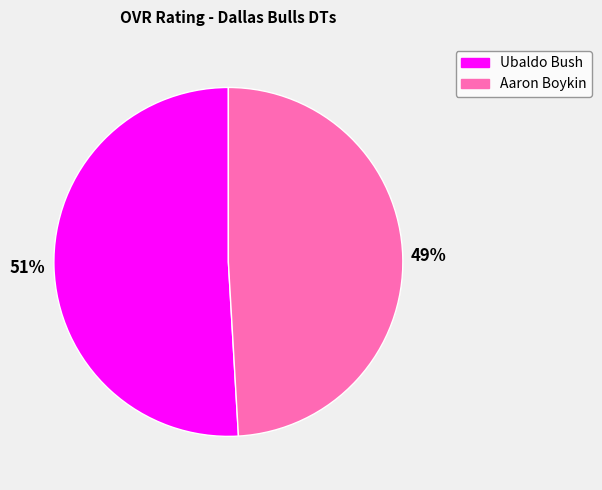

Is there a majority slice in this chart?

Yes